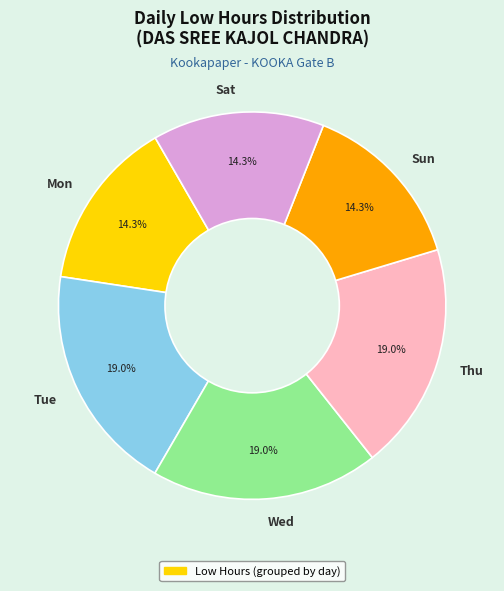

Count the number of slices in the pie.

6